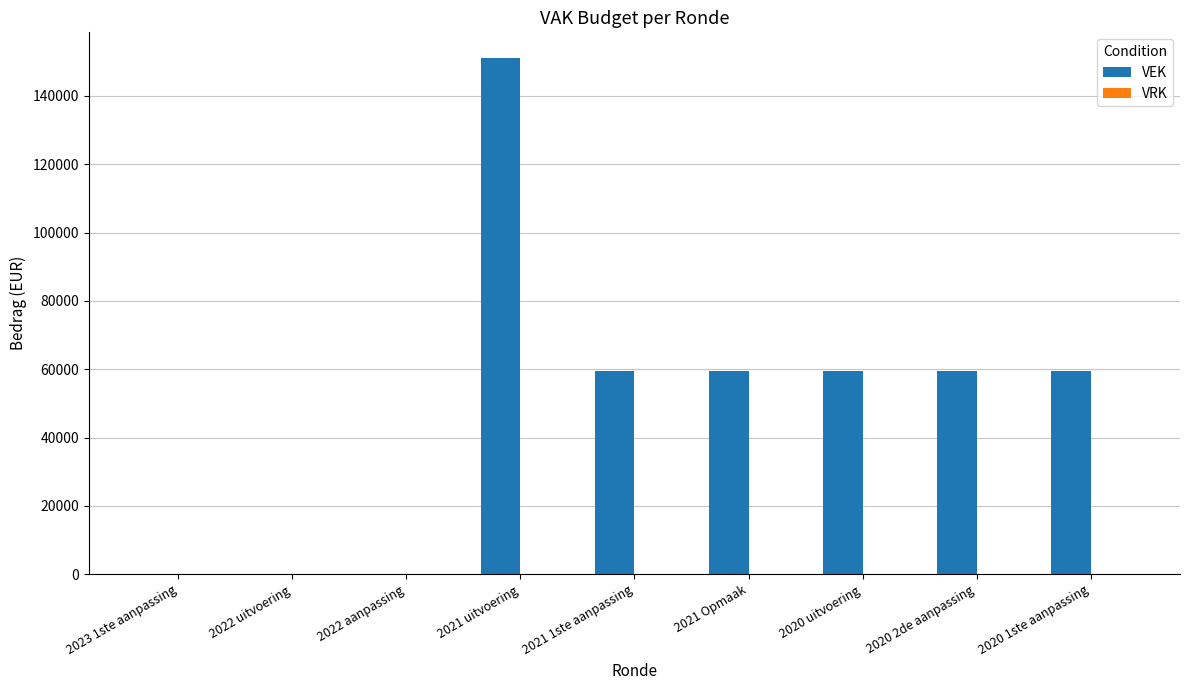

How many series are shown in this chart?

1